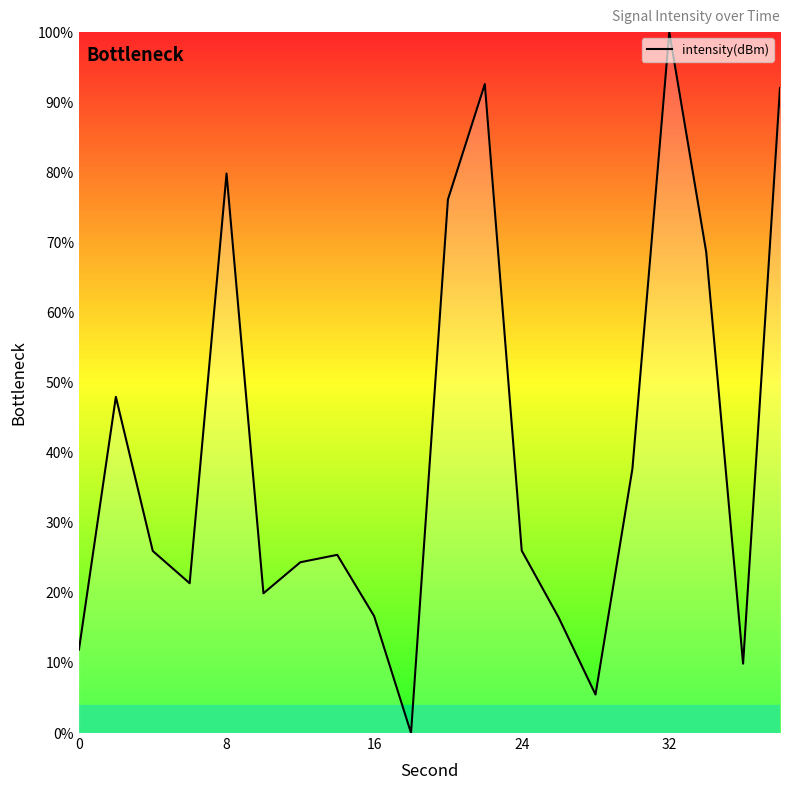

How many distinct data groups are displayed?

1